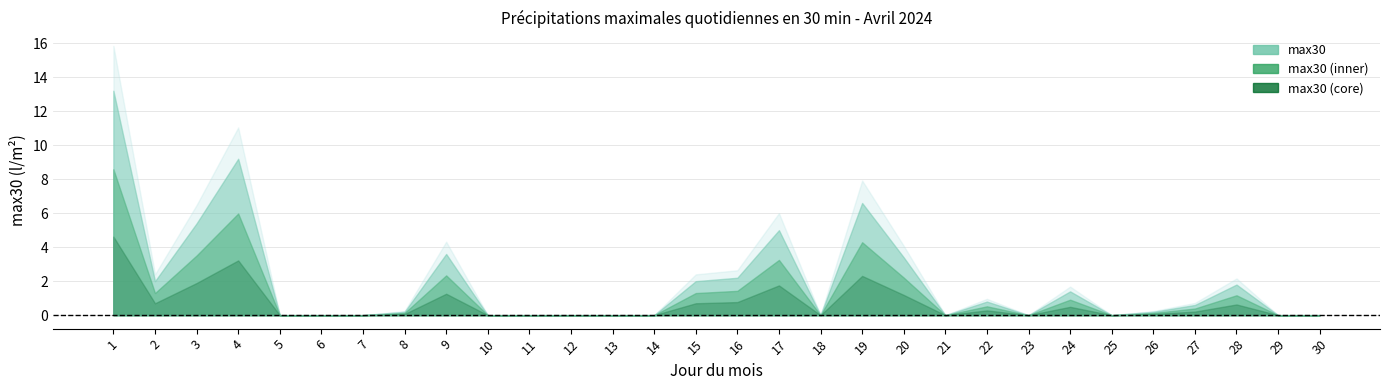

Approximately how many times larger is the value at 22 compared to 15?

0.4